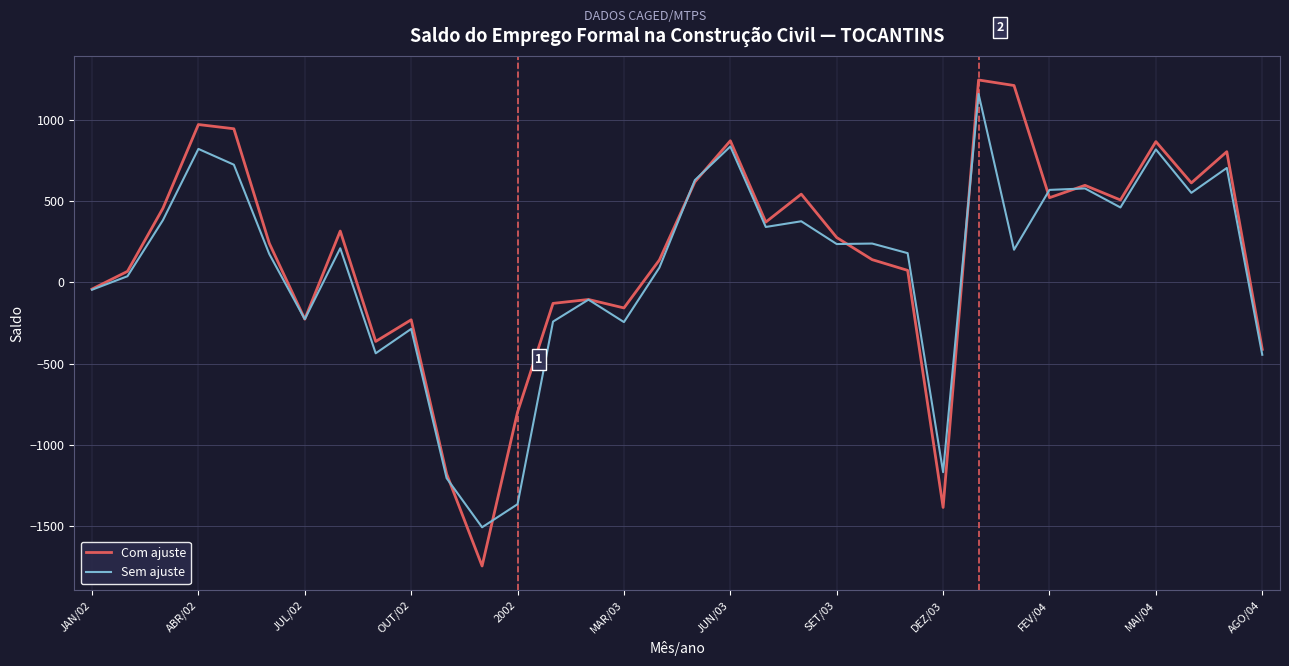

What is the difference between the maximum and minimum values in the Com ajuste series?

2989